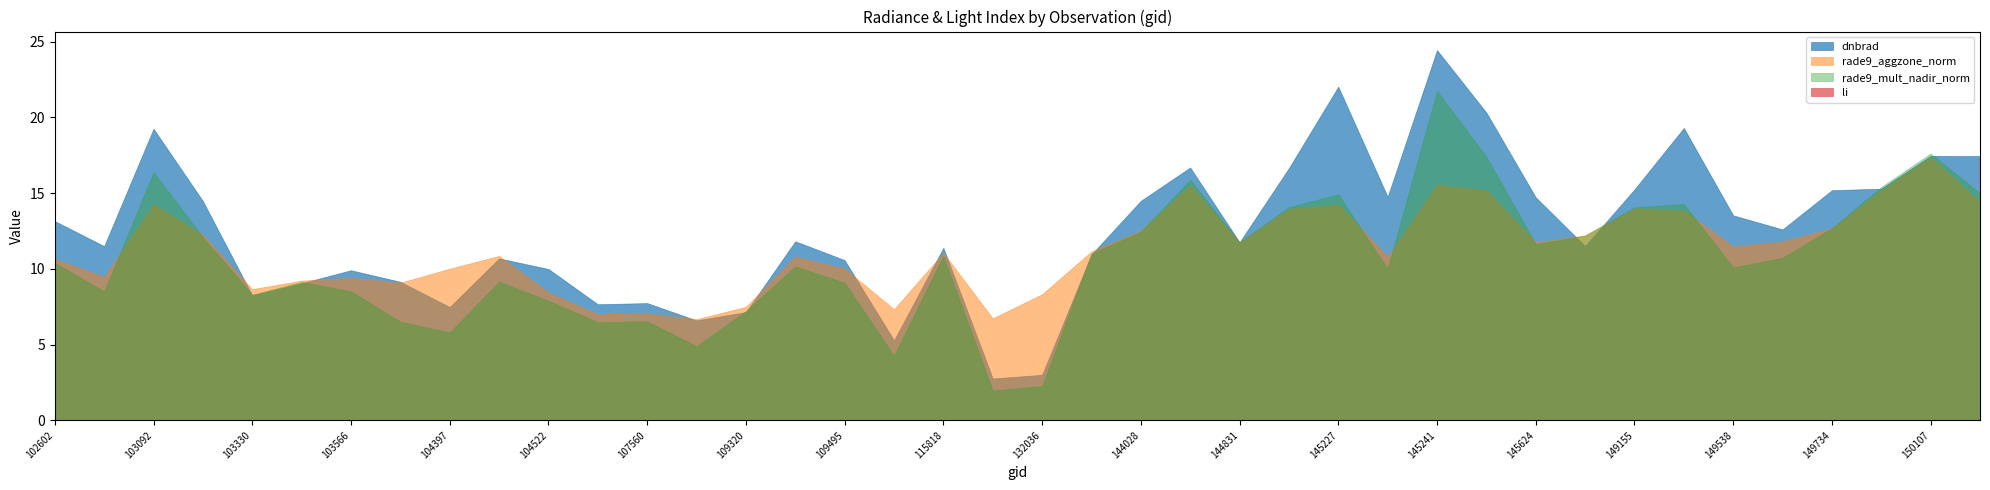

True or false: rade9_aggzone_norm has a value of 10.7 at 102602.

True